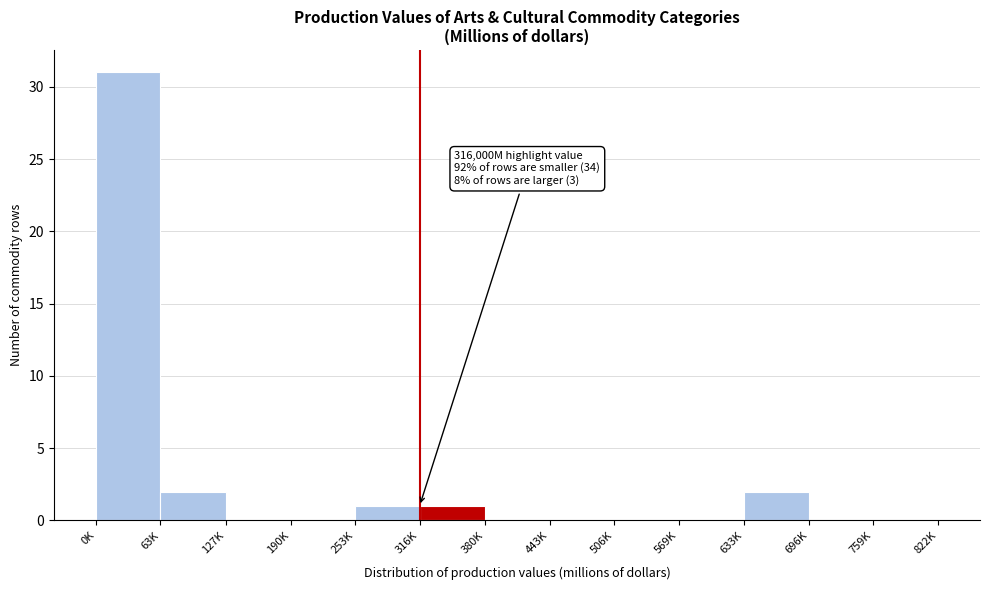

Reading left to right, what are all the values shown in this chart?

0K=31	63K=2	127K=0	190K=0	253K=1	316K=1	380K=0	443K=0	506K=0	569K=0	633K=2	696K=0	759K=0